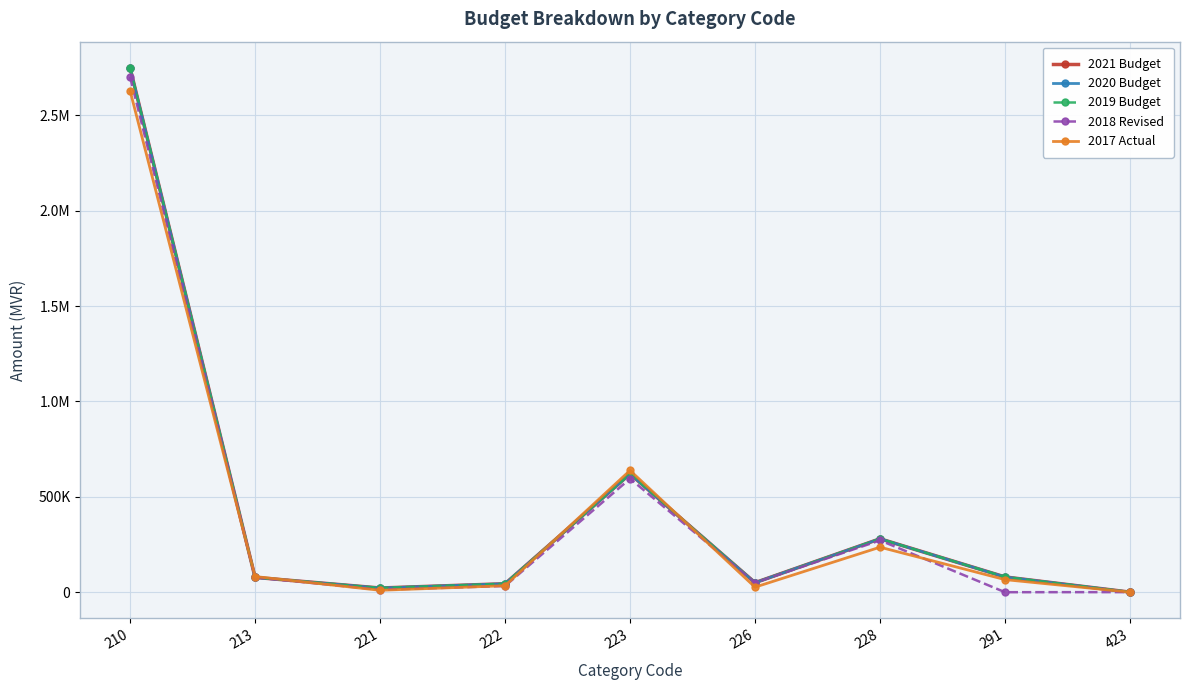

The 2018 Revised series shows 7406 at 221. True or false?

False